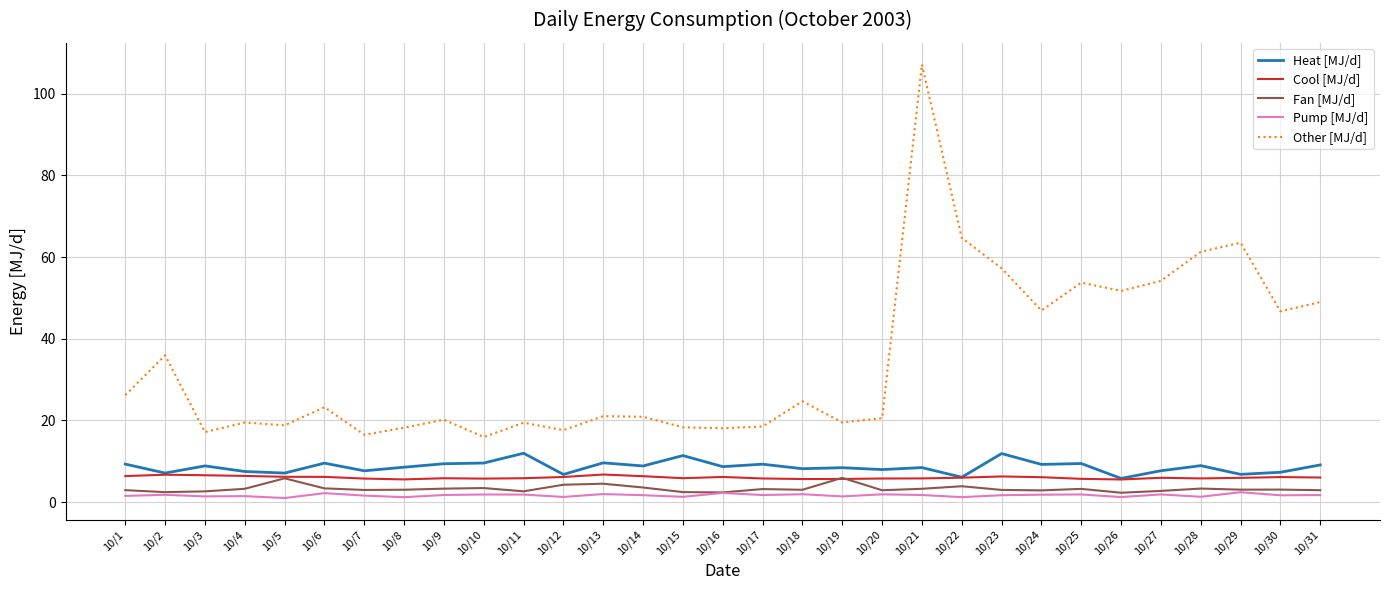

What is the sum of the Other [MJ/d] values at 10/23 and 10/7?

73.7